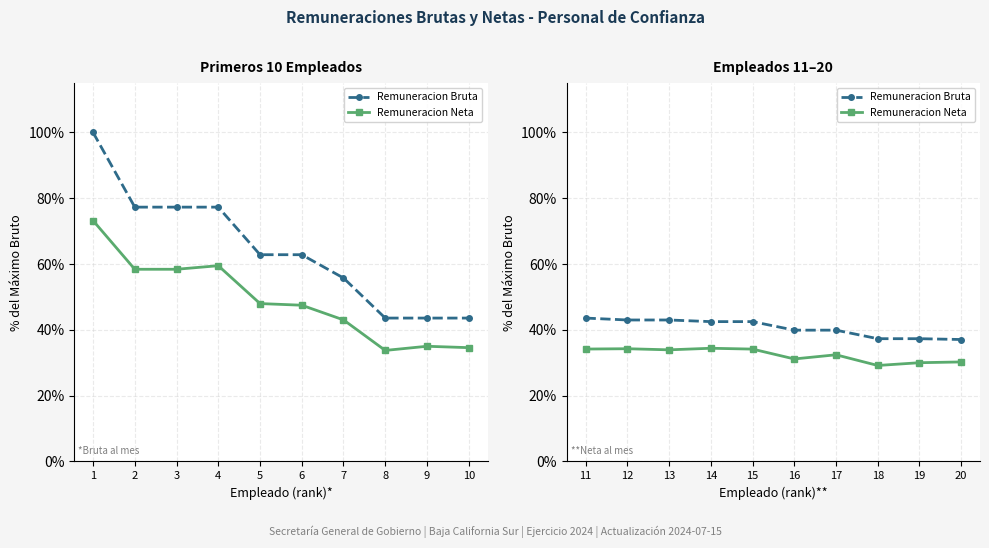

How many values in the Remuneracion Bruta series exceed 42?

5